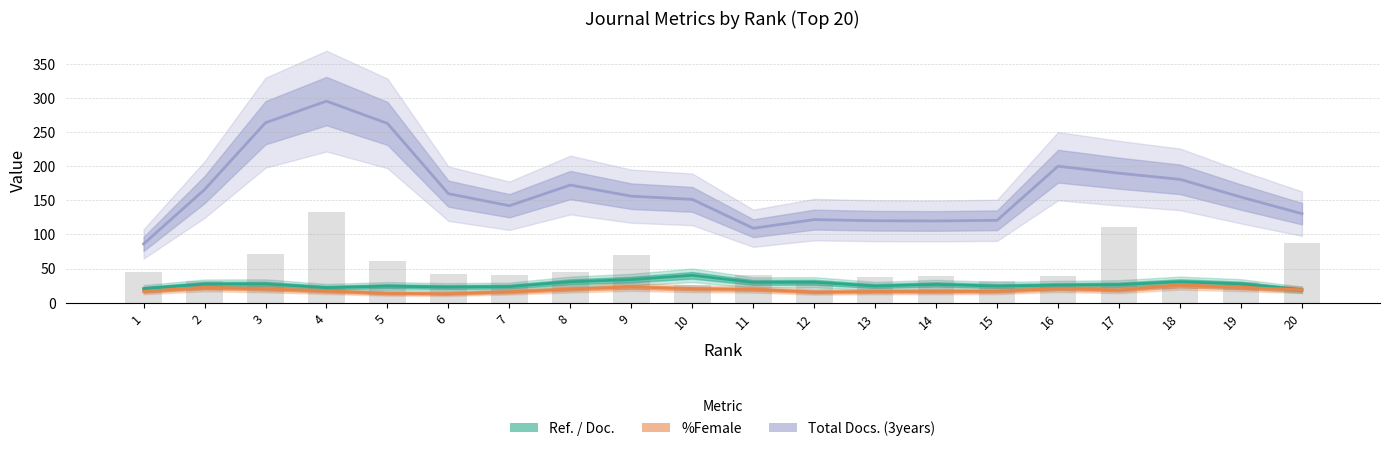

What is the value of the Ref. / Doc. bar at the 11th from the left?

29.7